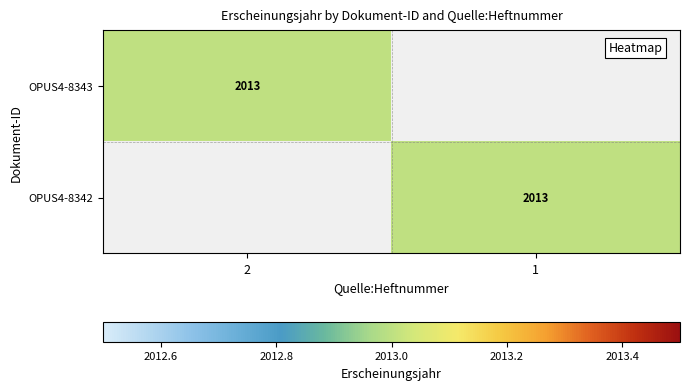

How many data points does each series have?

2